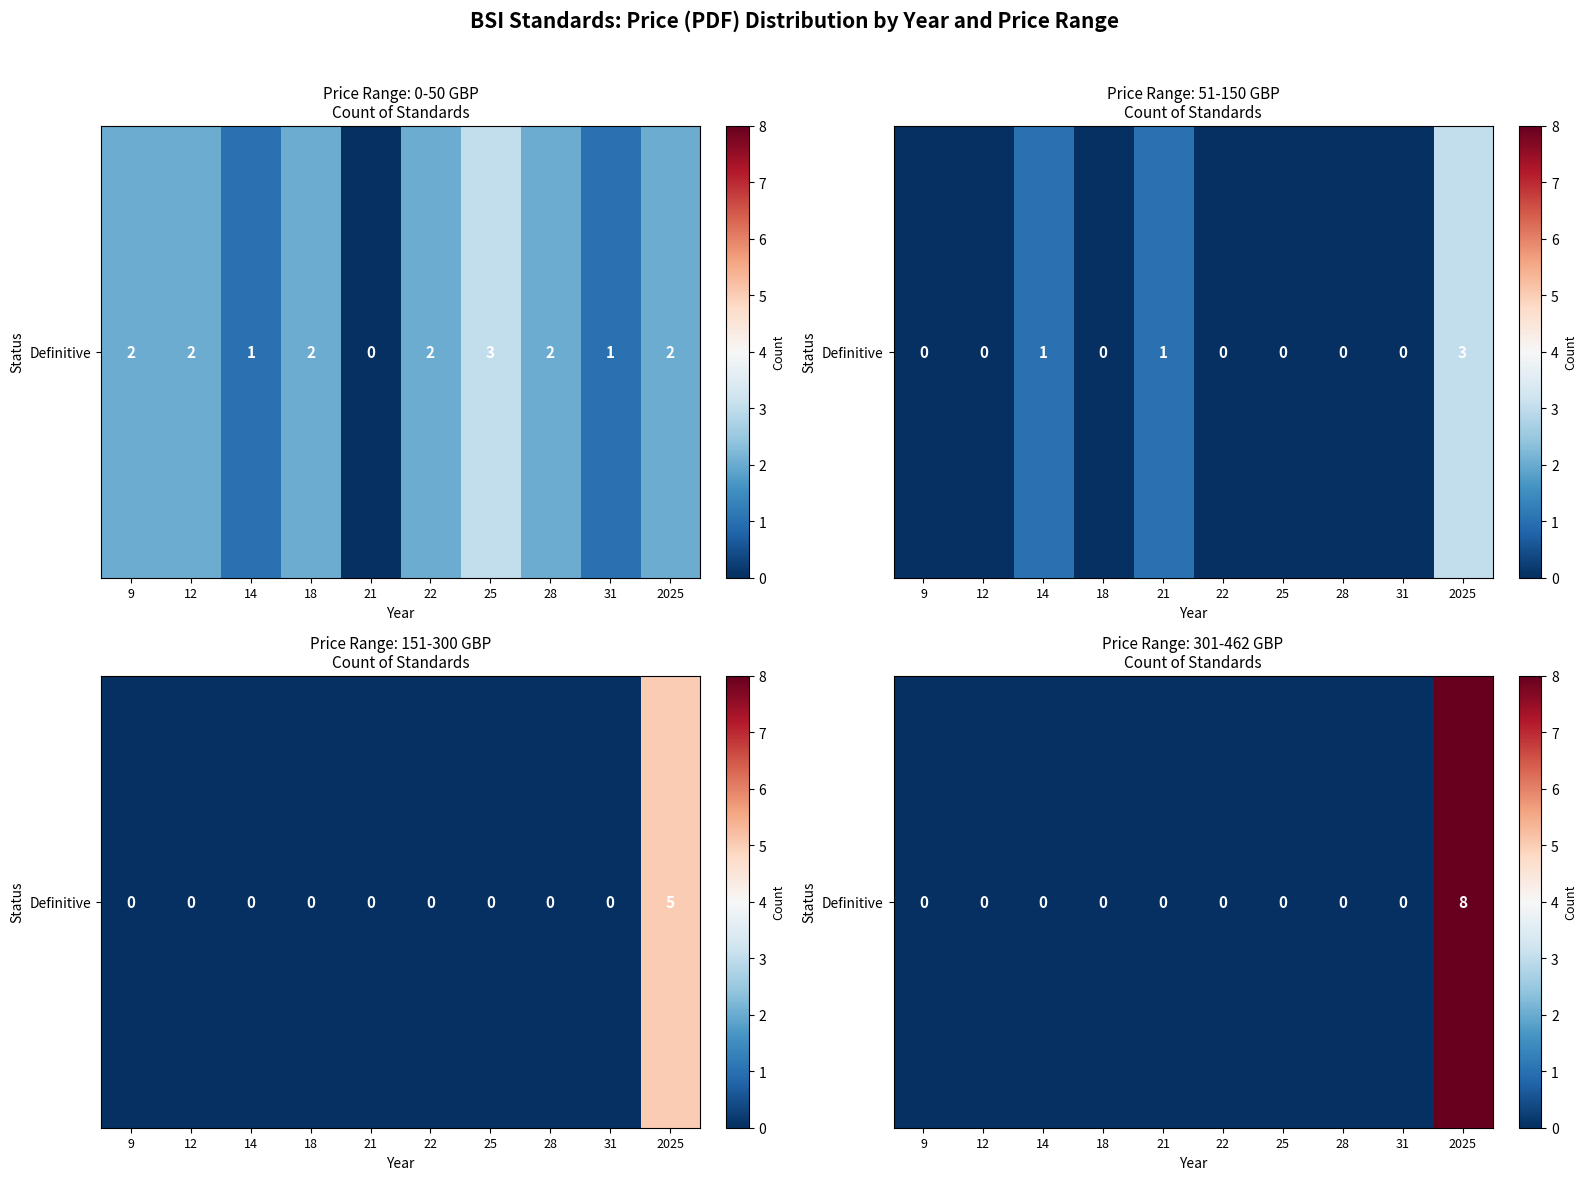

The value at 12 is 0. True or false?

True